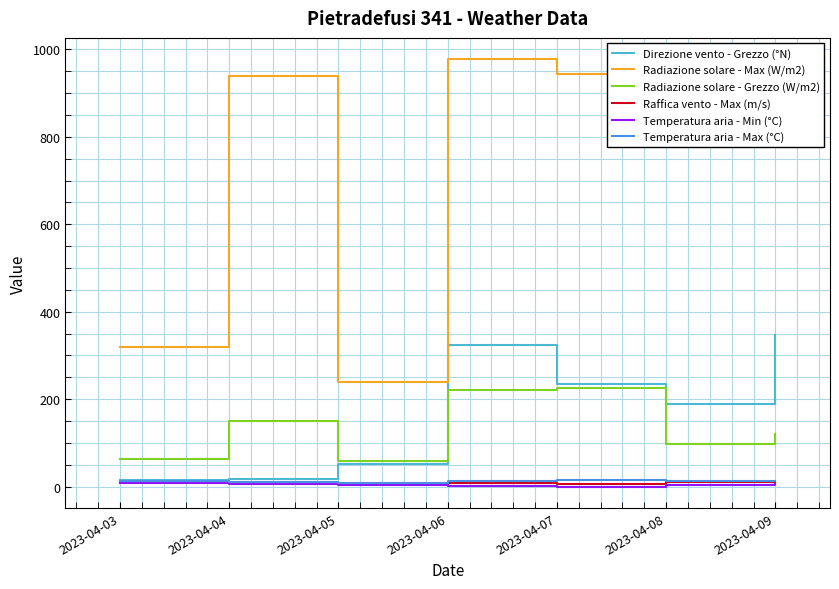

Between 2023-04-04 and 2023-04-08, which series saw the biggest shift?

Direzione vento - Grezzo (°N)